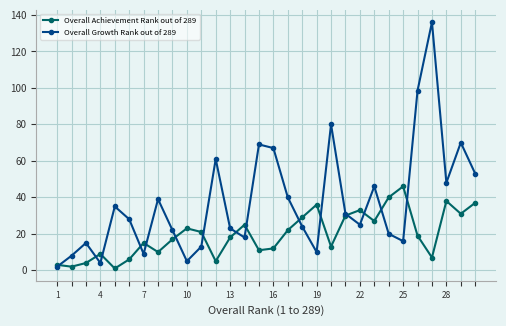

In Overall Achievement Rank out of 289, how many points are higher than both neighbors (excluding endpoints)?

8